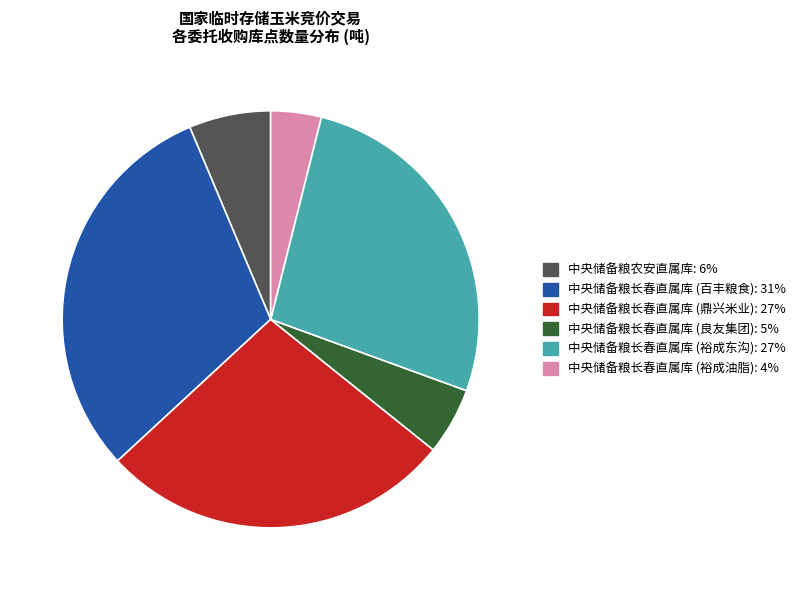

Is there any slice that represents more than half of the pie?

No